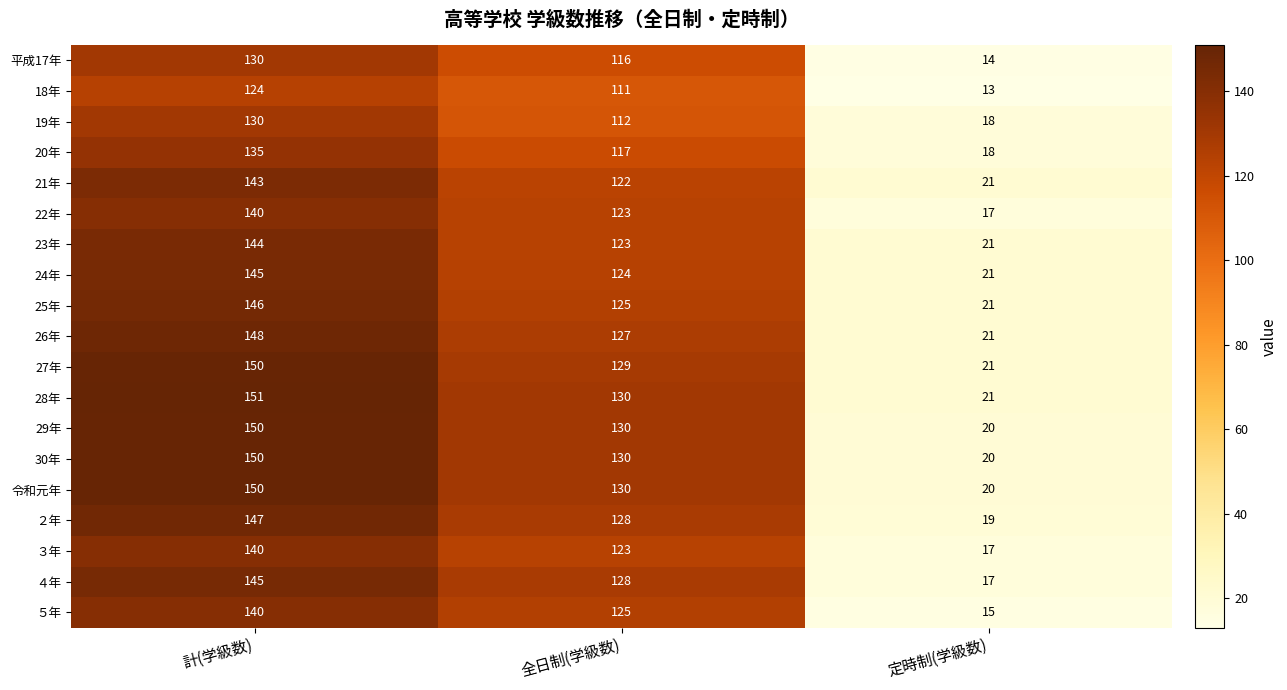

What is the maximum value for 29年?

150